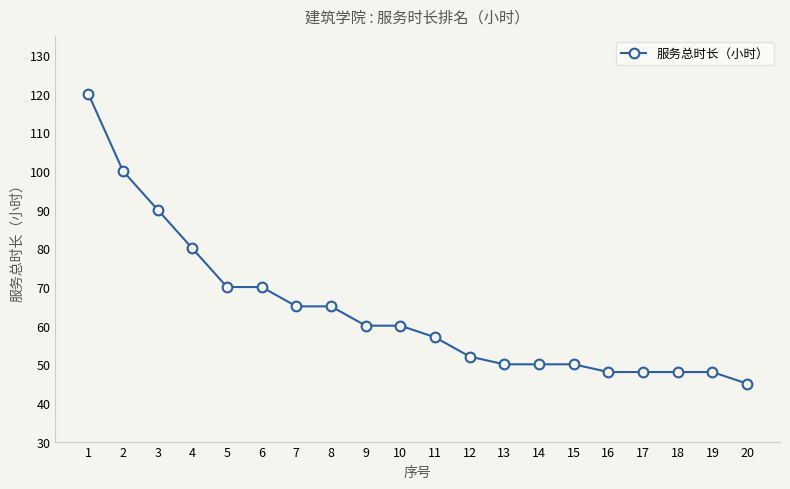

How many data points does each series have?

20